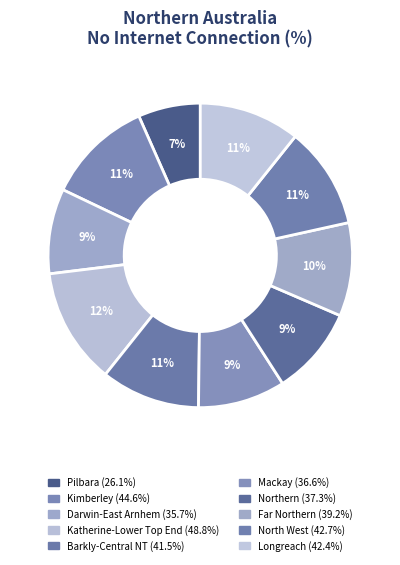

What is the largest slice in the pie chart?

KATHERINE-LOWER TOP END REGION